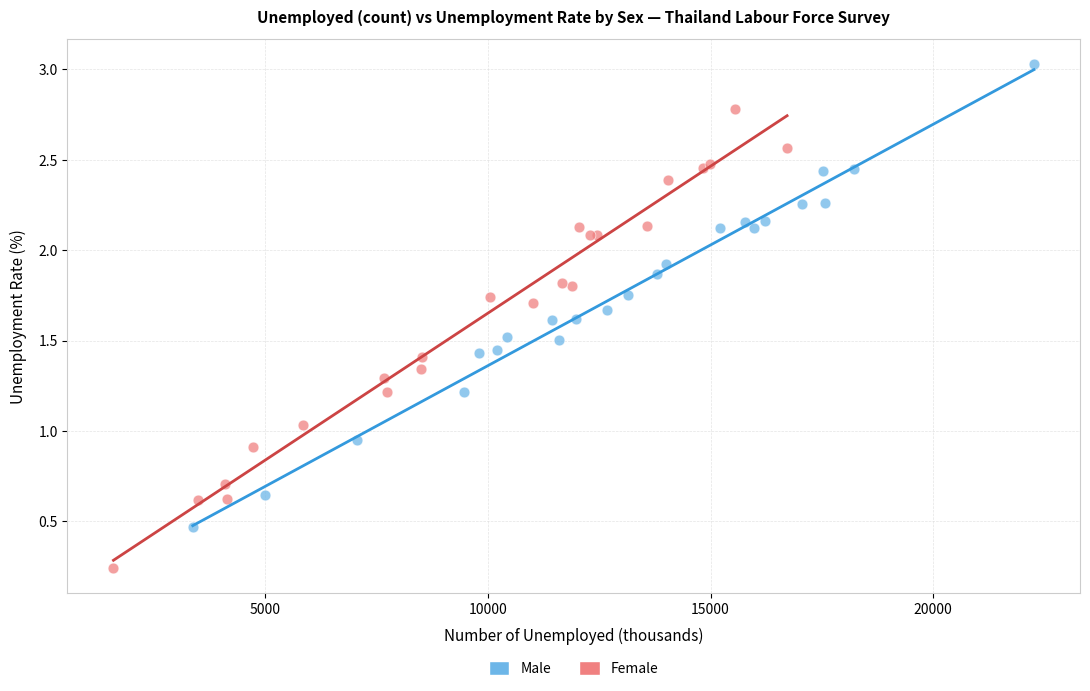

Which series reaches the maximum Y coordinate?

Male